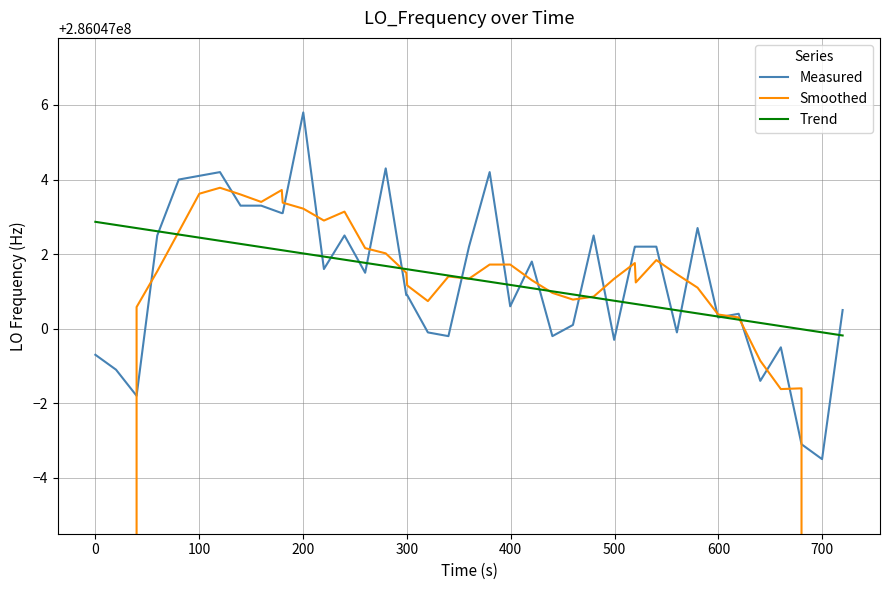

What is the sum of all Trend values?

11441880054.0